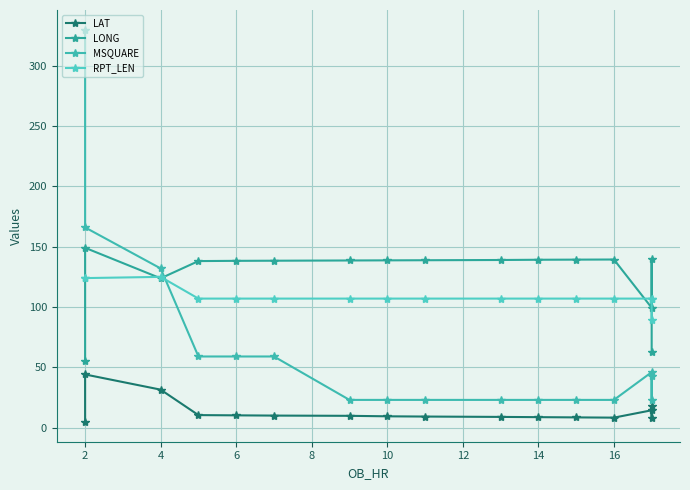

Which series has the largest range (max minus min)?

MSQUARE